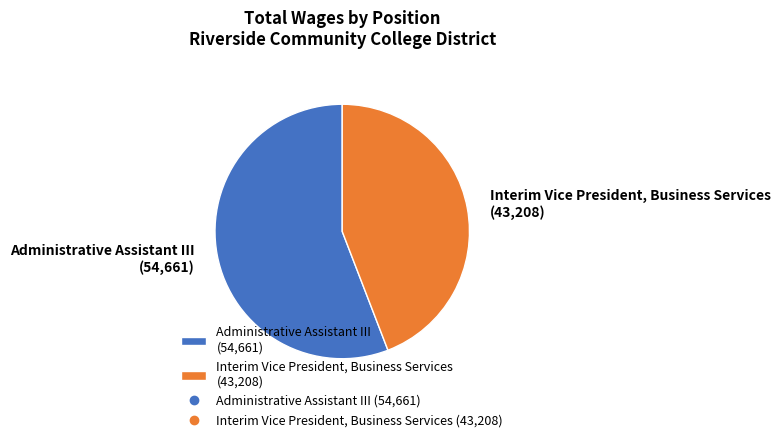

True or false: Interim Vice President, Business Services (43,208) accounts for 30% of the total.

False